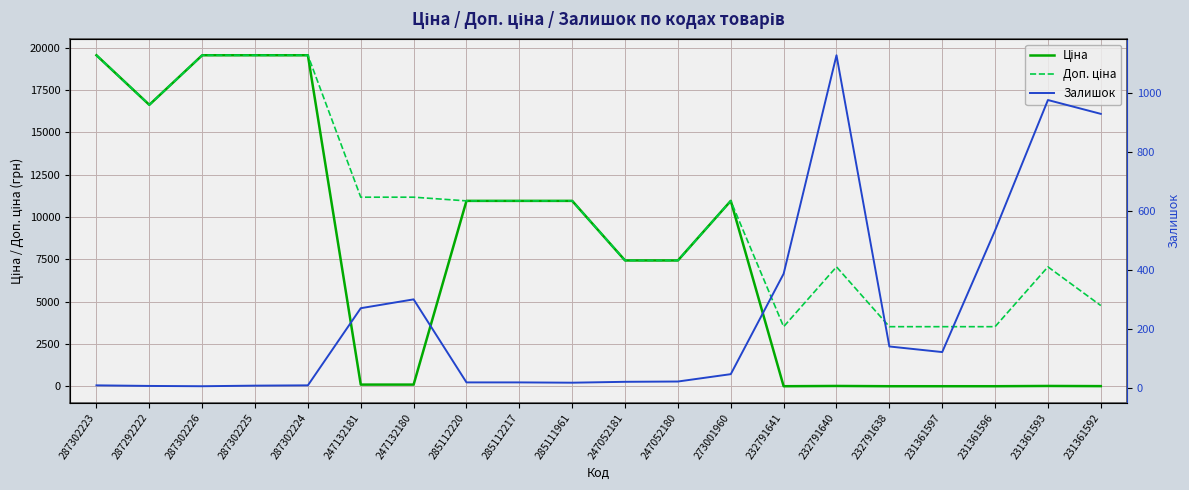

What position from the right is 231361592?

1